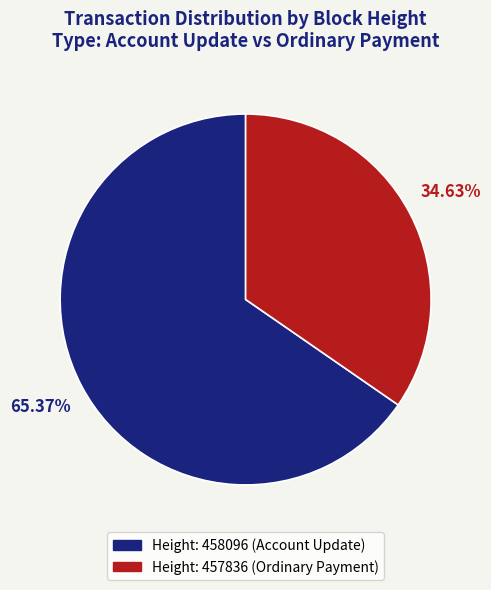

Is there a majority slice in this chart?

Yes